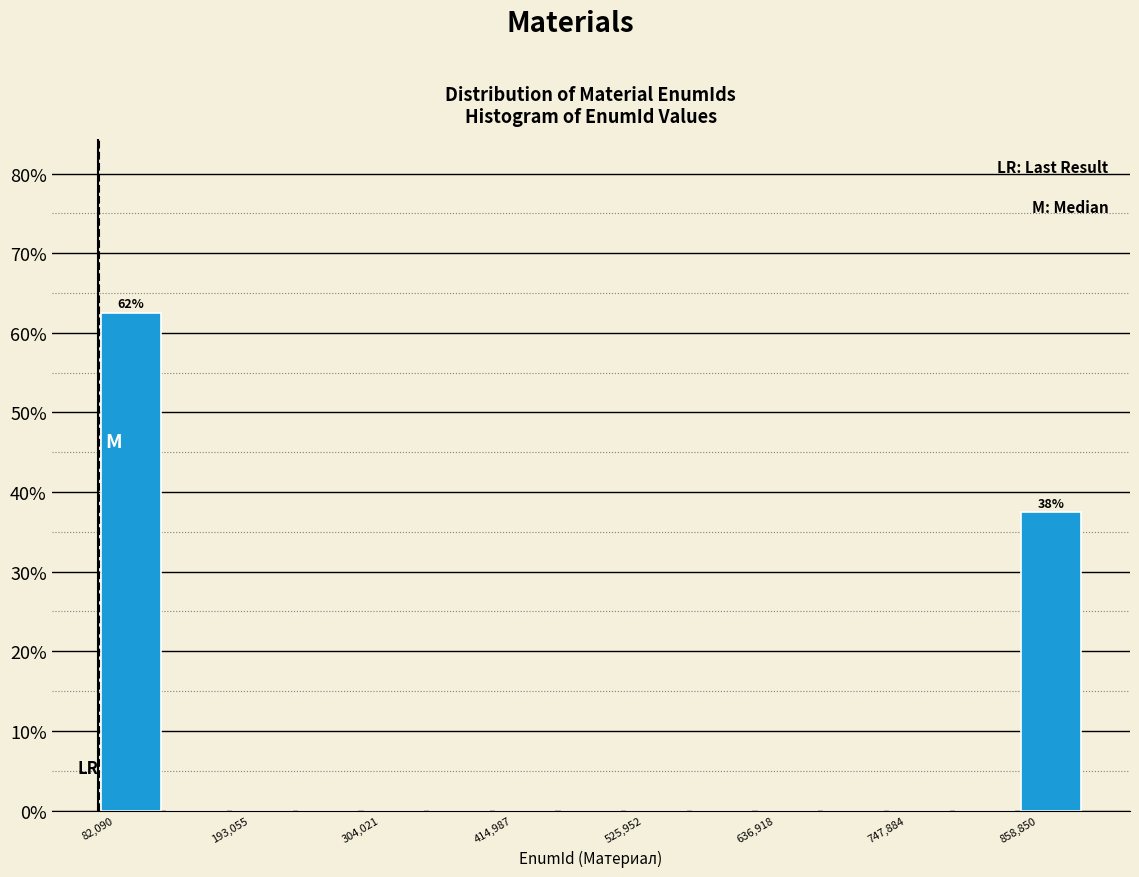

Read against the x-axis, roughly where is the centre of the tallest bar?

100000